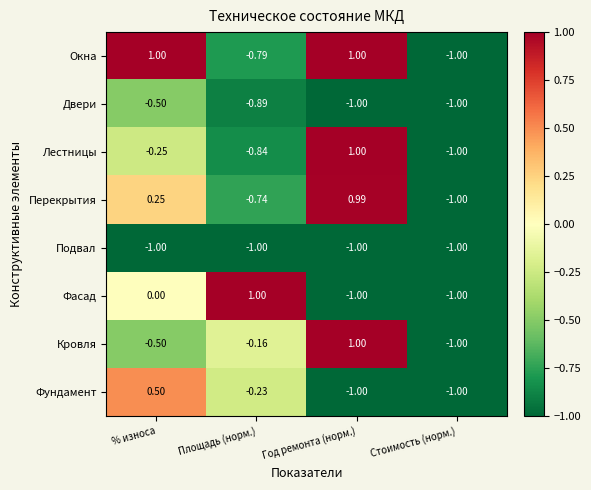

Between % износа and Площадь (норм.), which series saw the biggest shift?

Окна